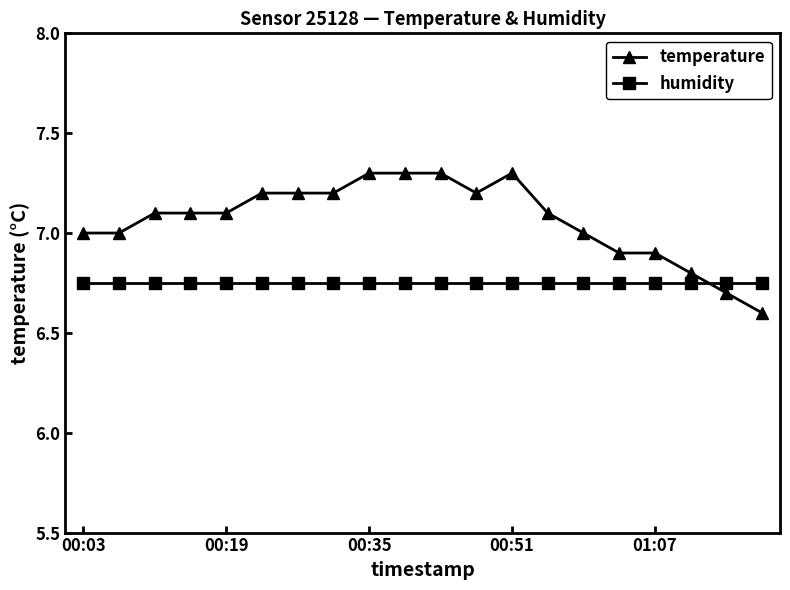

At how many categories does at least one series exceed 6?

20